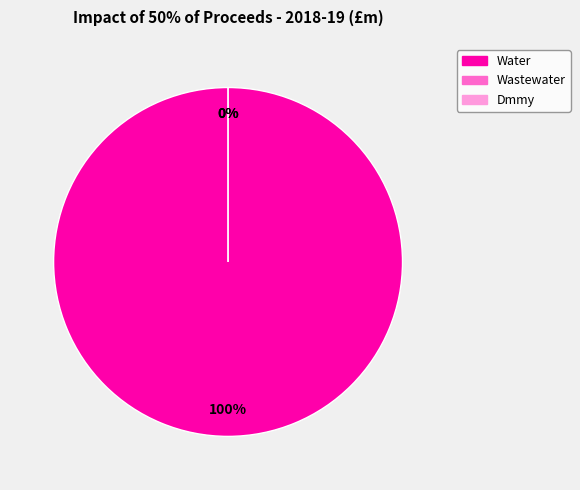

True or false: Dmmy accounts for 1% of the total.

False